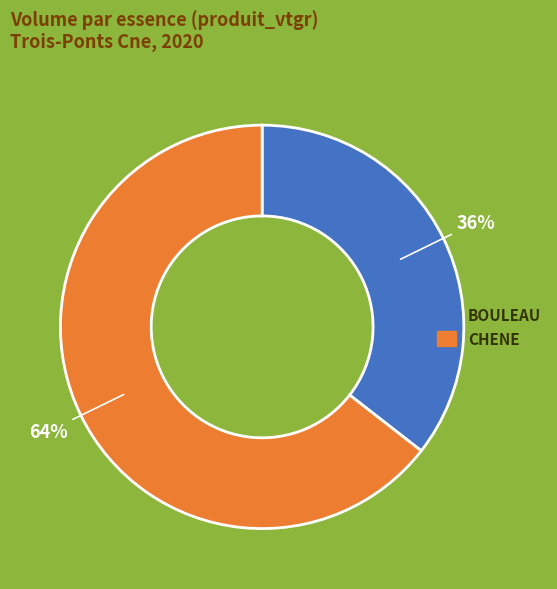

To the nearest percent, what is the combined percentage of CHENE and BOULEAU?

100%